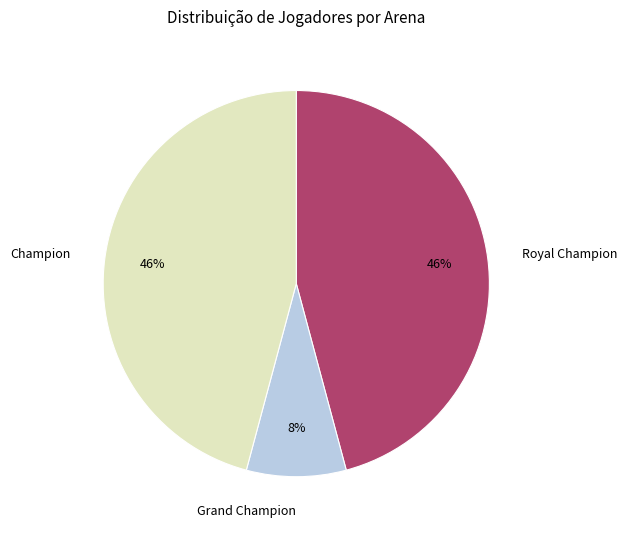

Does any single category account for the majority?

No